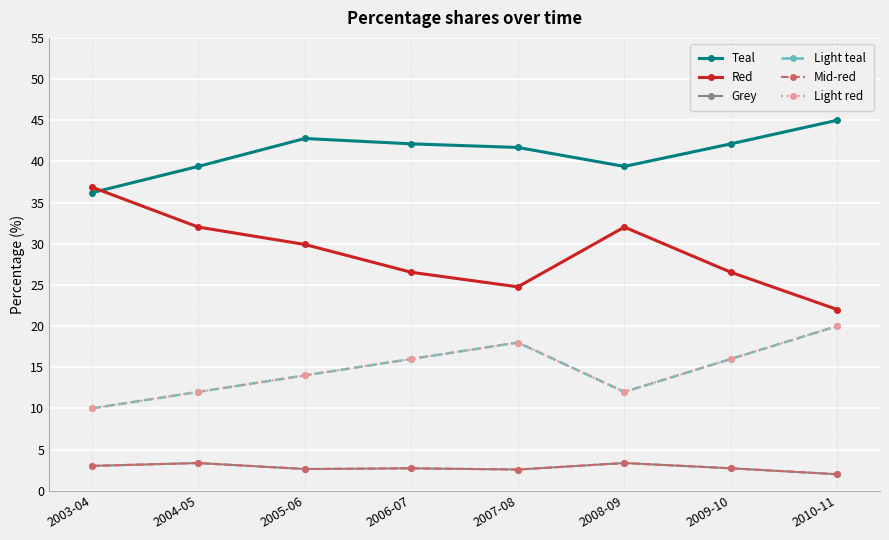

How many lines are shown in the chart?

6